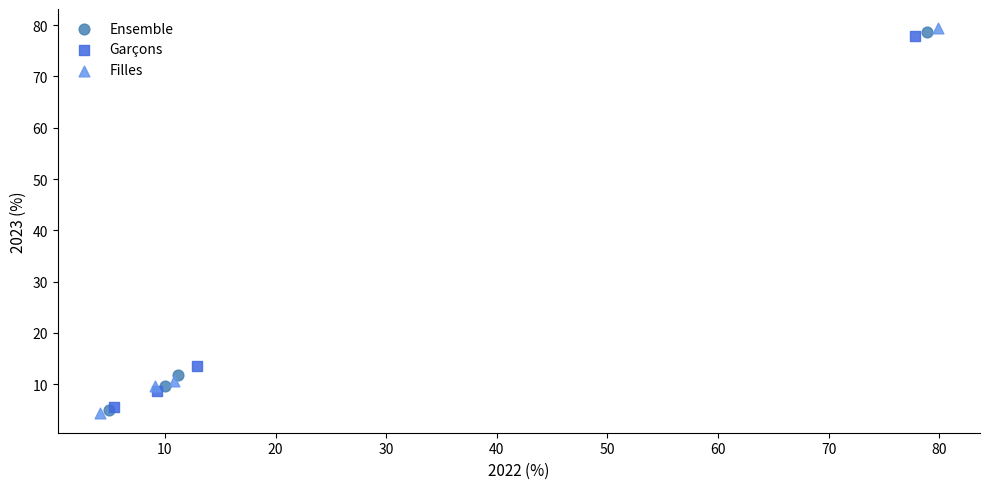

Which series reaches the minimum Y coordinate?

Filles